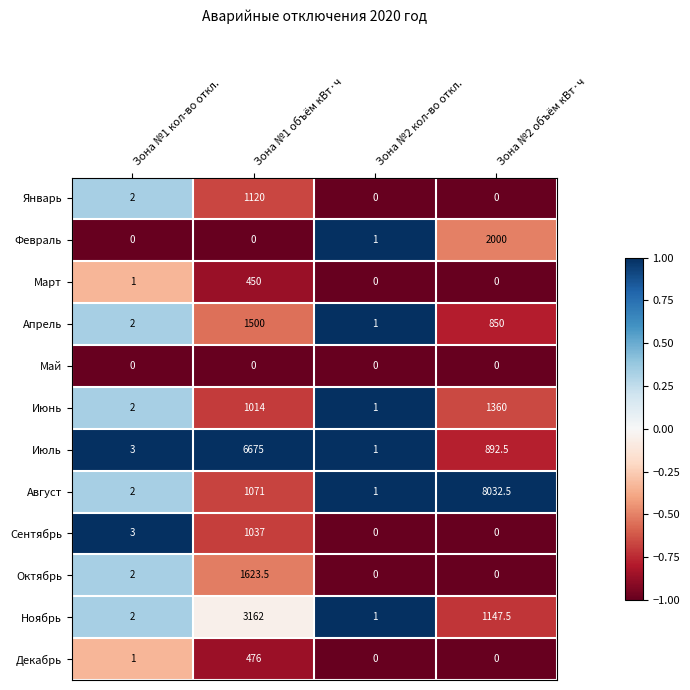

How many series are shown in this chart?

12